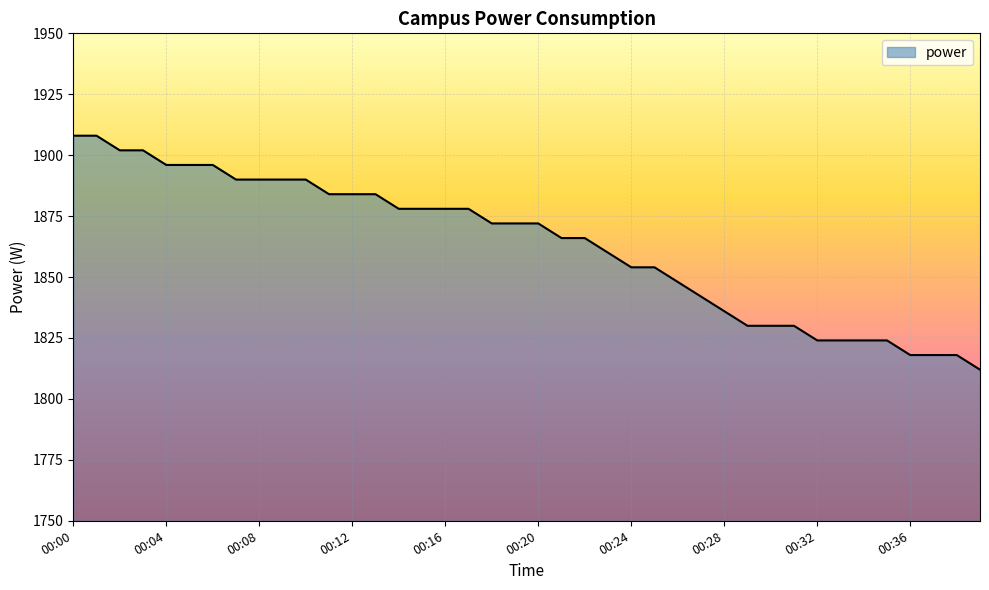

What is the maximum value shown in the chart?

1908